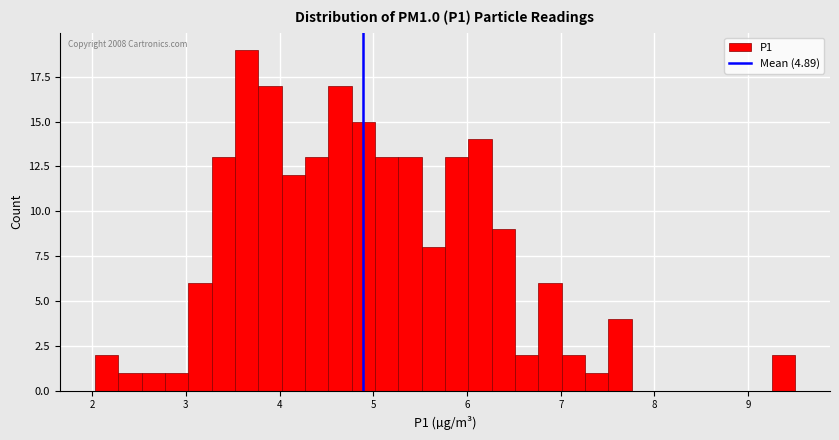

Around what value on the x-axis is the tallest bar? Give the approximate position of its centre, as read against the axis.

3.6